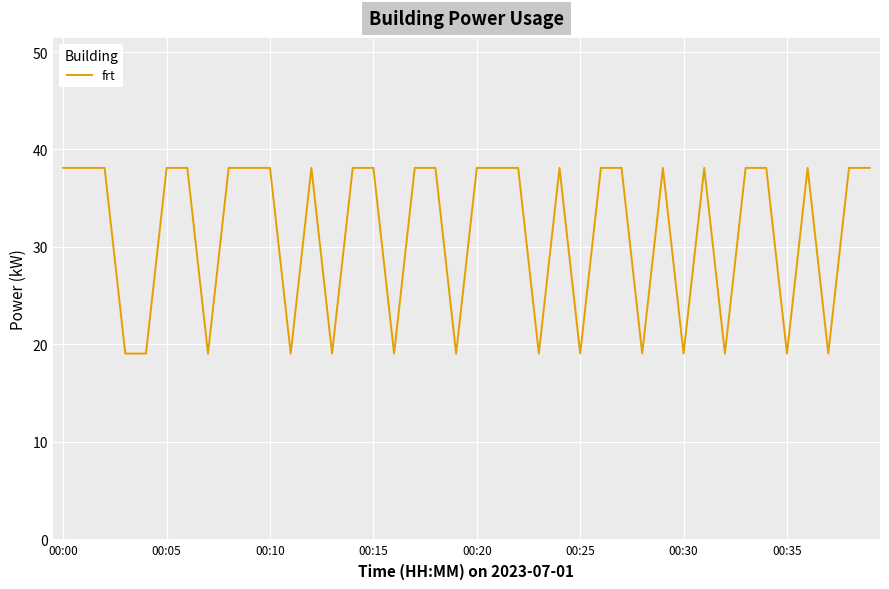

Does the chart have visible grid lines?

Yes